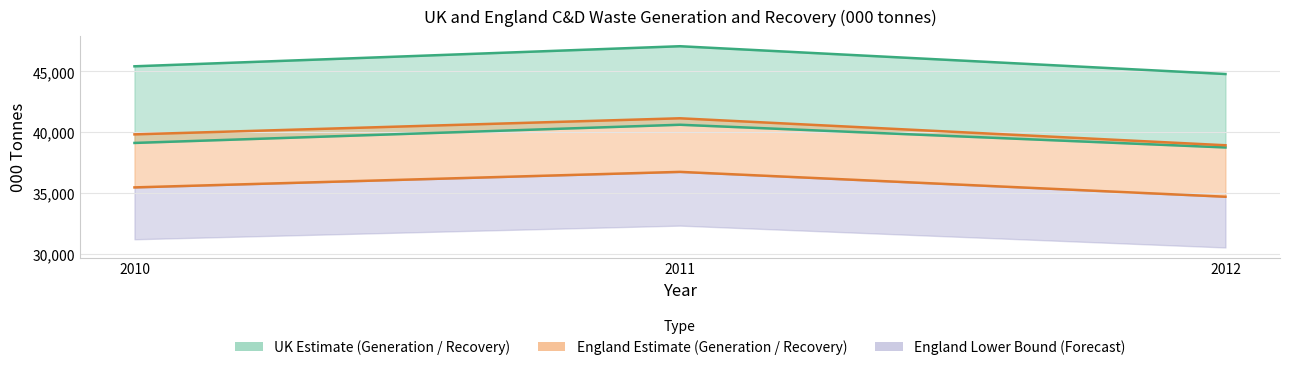

Where is UK Recovery 000 tonnes nearest to the value 39690?

2010